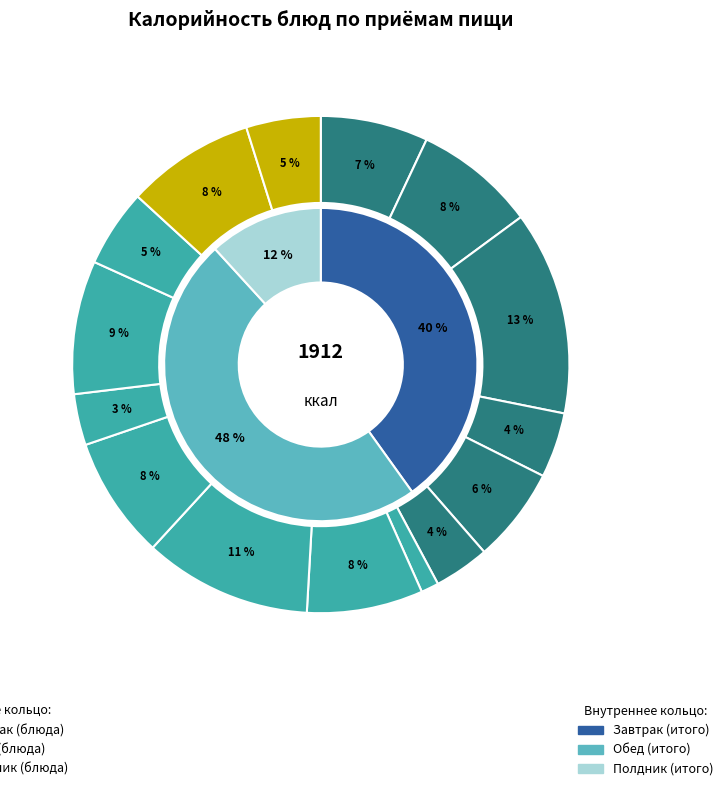

How many slices are in this pie chart?

15